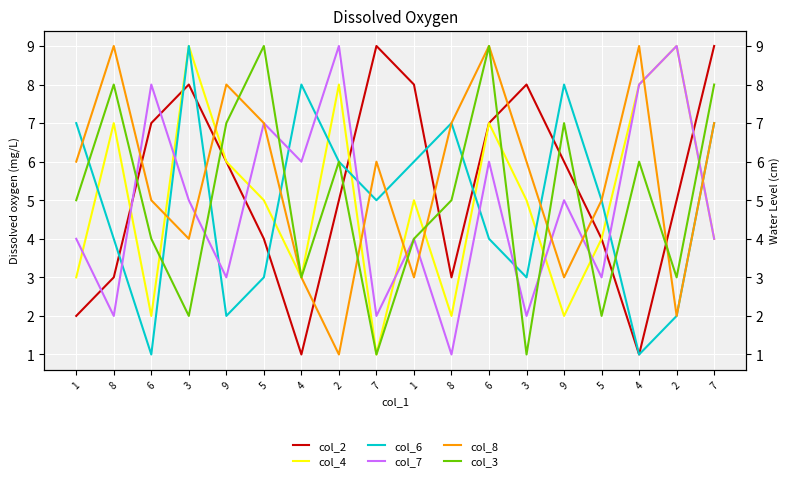

Count the col_6 values in the range 3 to 7.

11